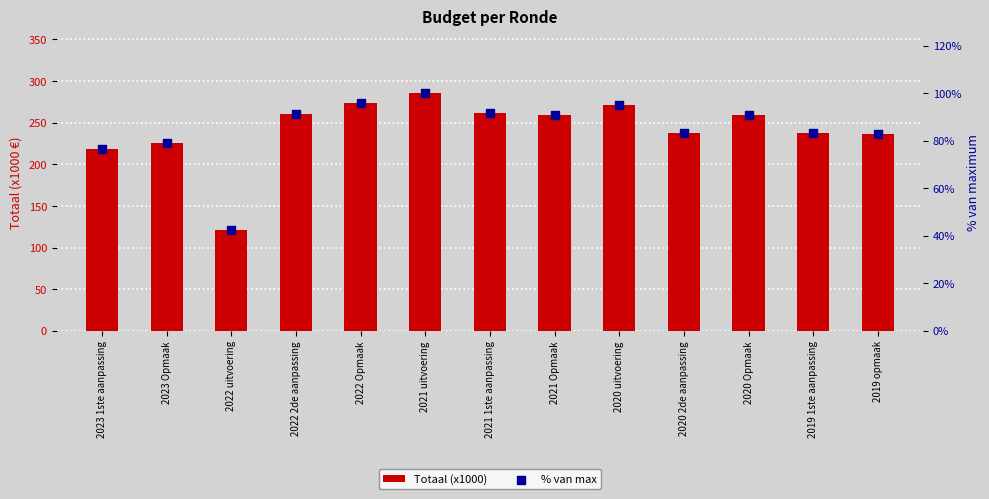

What is the total value across all series at 2019 1ste aanpassing?

320.2